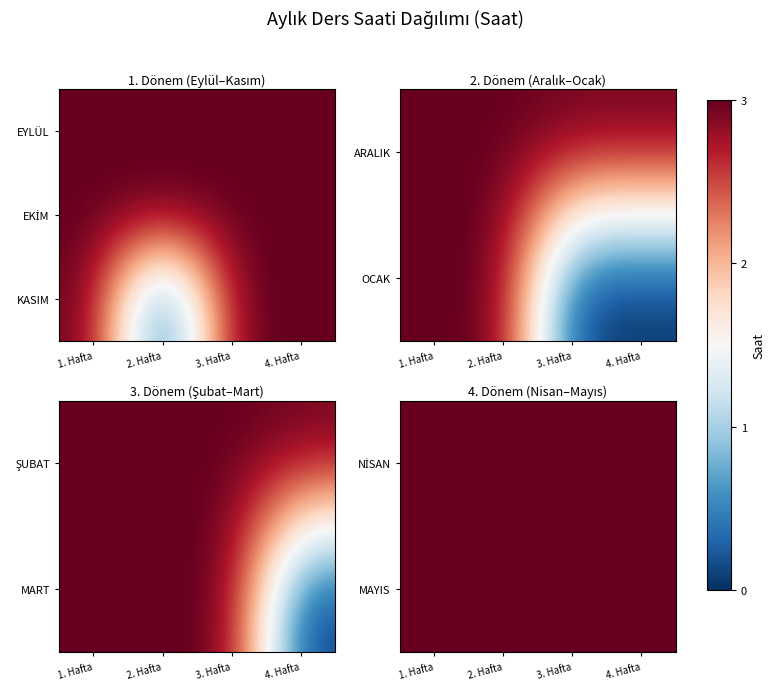

Is it true that NİSAN equals 3 at 1. Hafta?

True